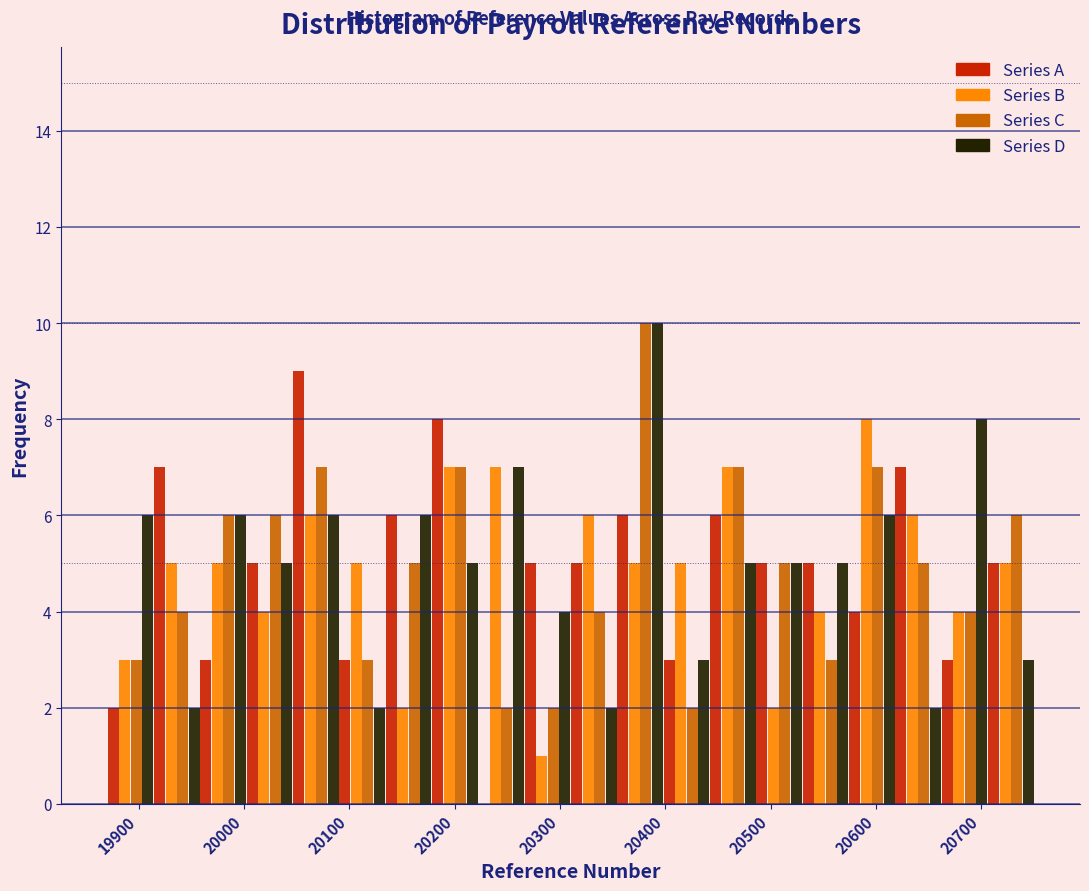

What is the height of the Series D bar covering 19914 to 19958 on the x-axis? Neither the bar edges nor the heights are printed on the chart, so give them approximately, as read against the axes.

2